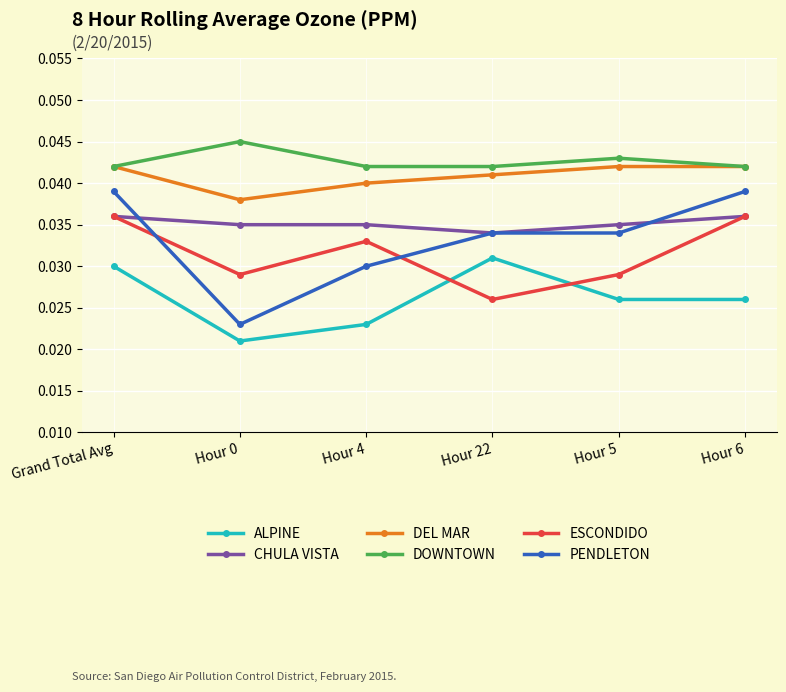

How many lines are shown in the chart?

6